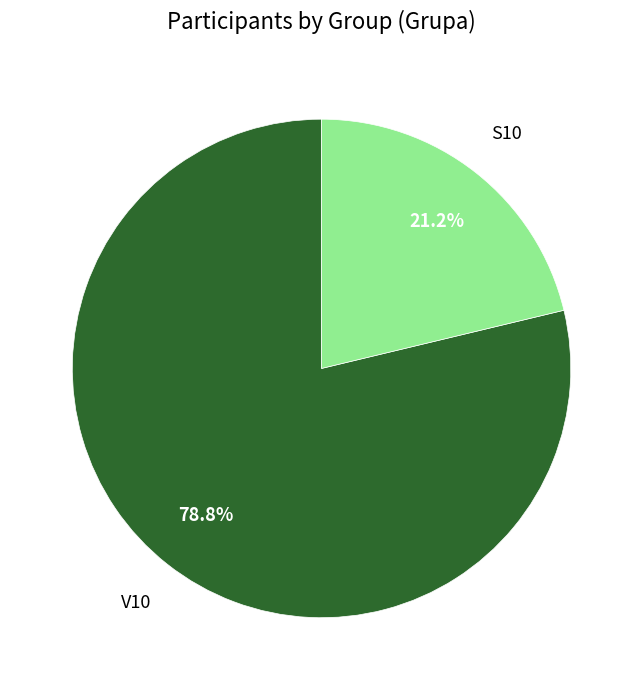

Does any single category account for the majority?

Yes